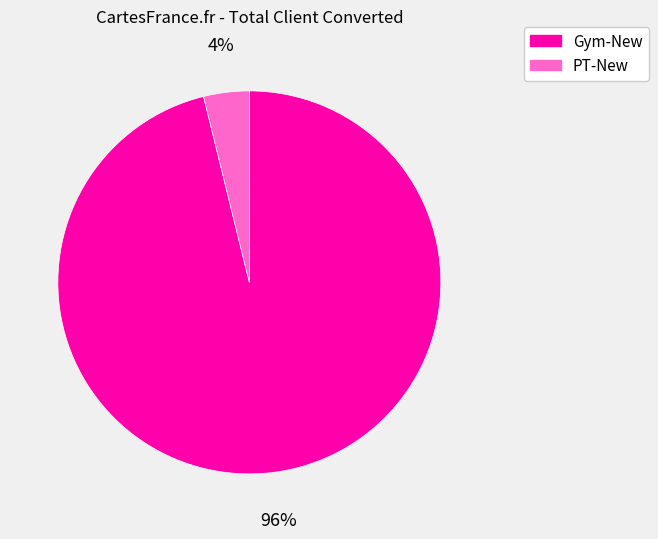

How many segments does this pie chart have?

2